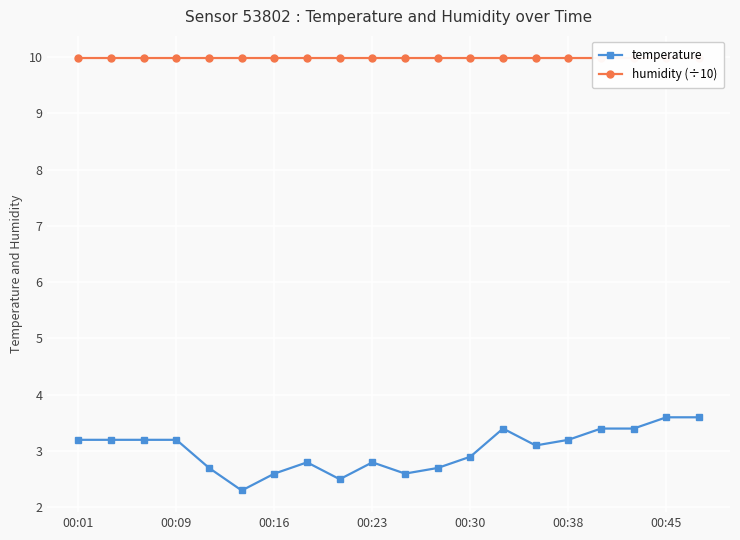

What is the sum of the humidity (÷10) values at 17 and 11?

20.0